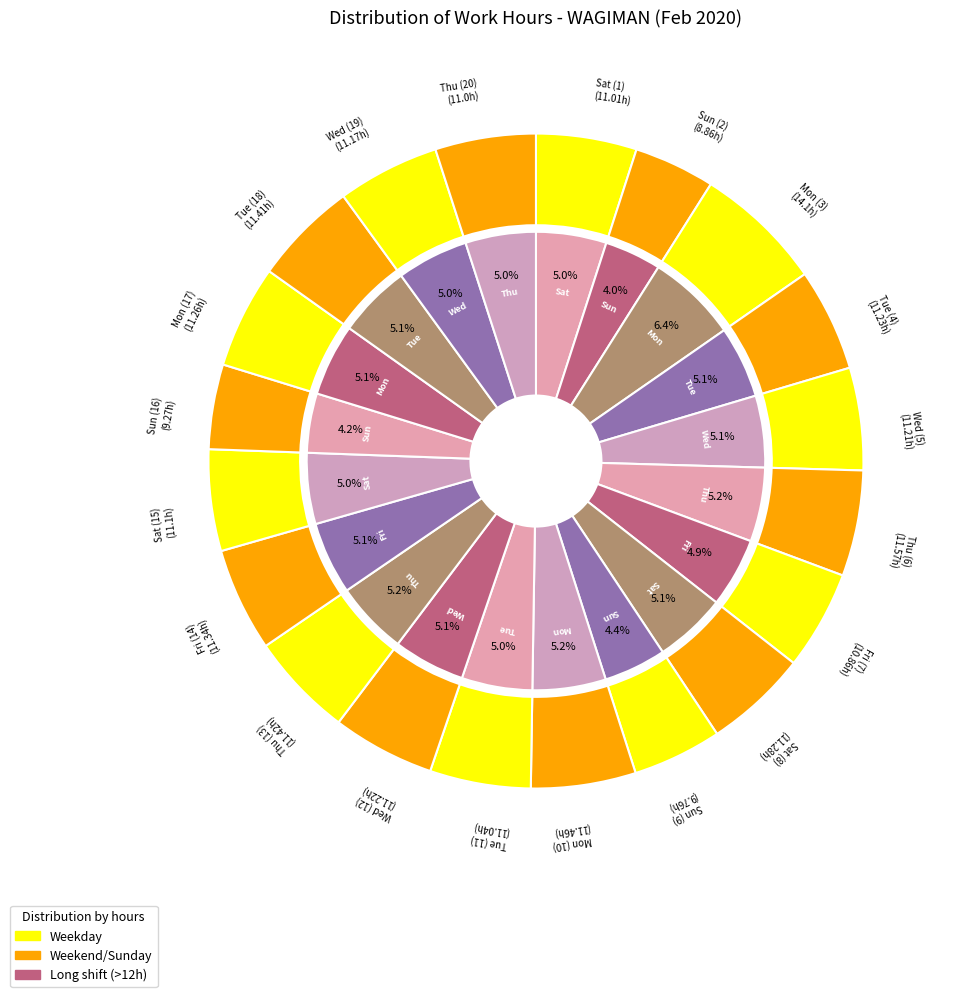

What is the largest slice in the pie chart?

Mon (3)